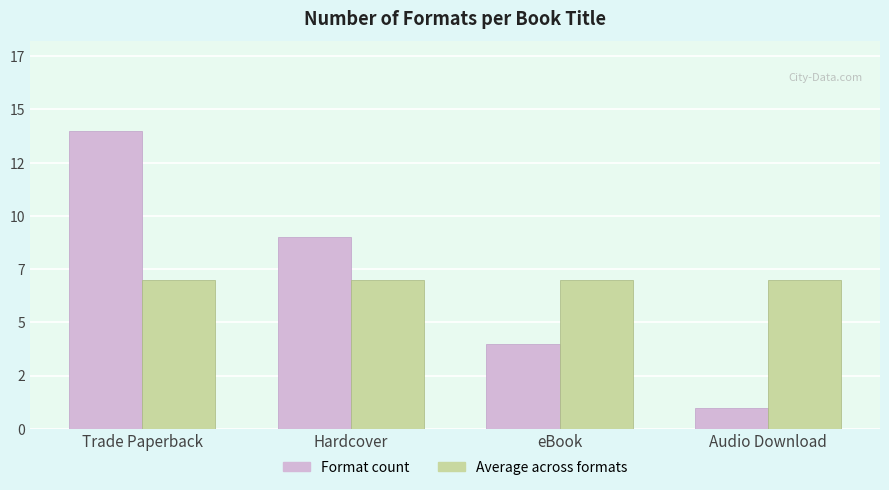

The value of Format count at eBook is 4. True or false?

True